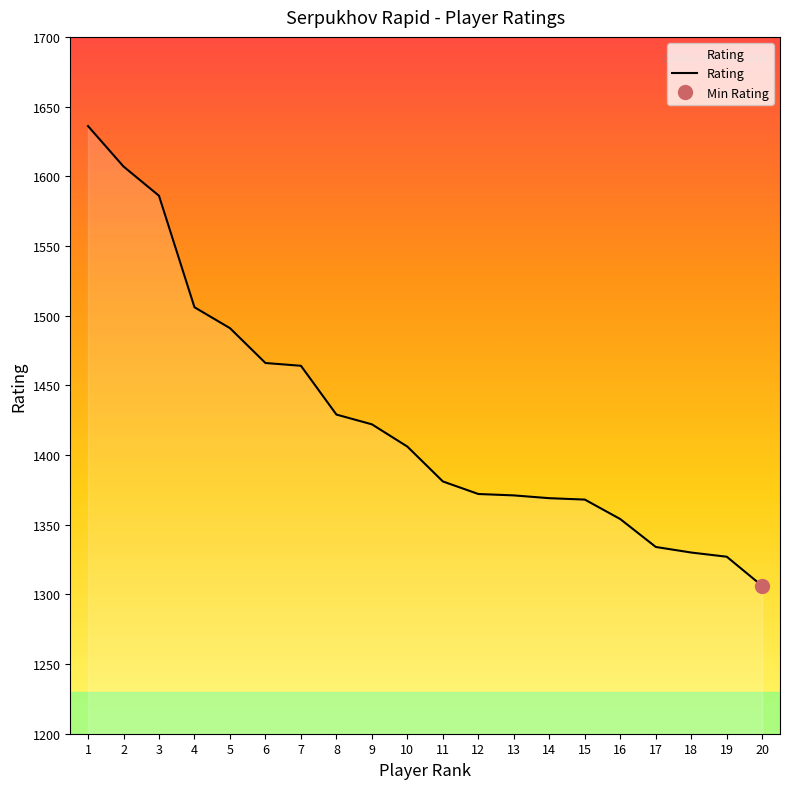

Reading left to right, extract all data points from this chart.

1636	1607	1586	1506	1491	1466	1464	1429	1422	1406	1381	1372	1371	1369	1368	1354	1334	1330	1327	1306